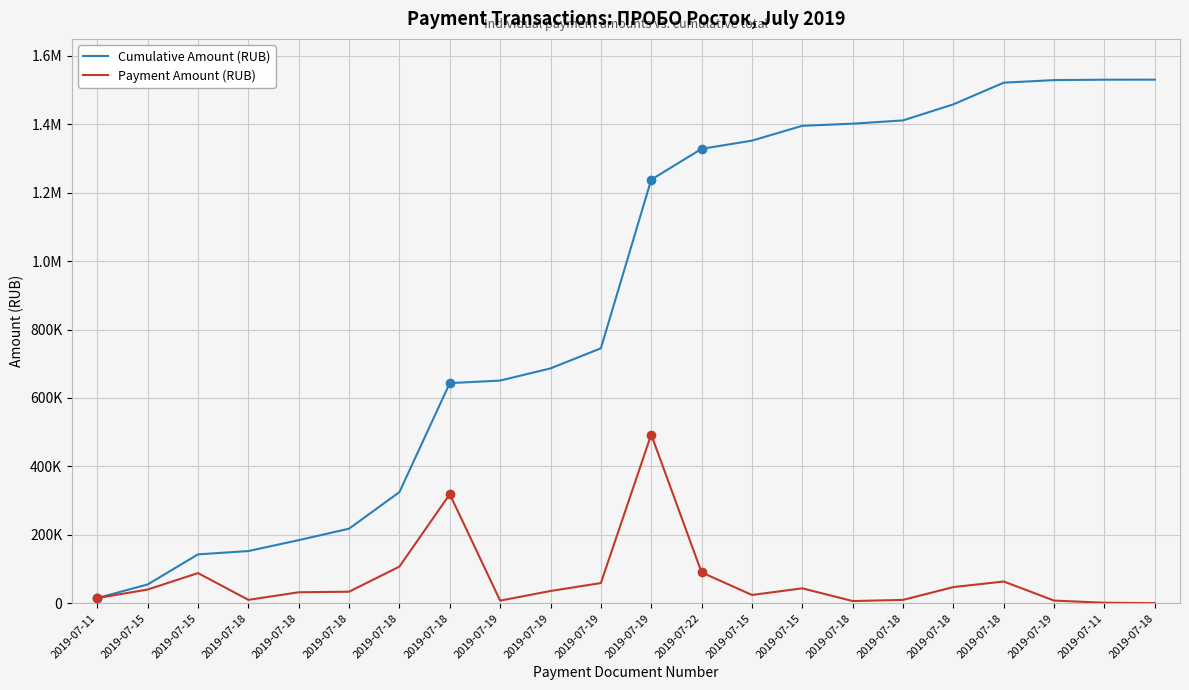

What is the difference between the highest and lowest values at 2019-07-19?

643435.4